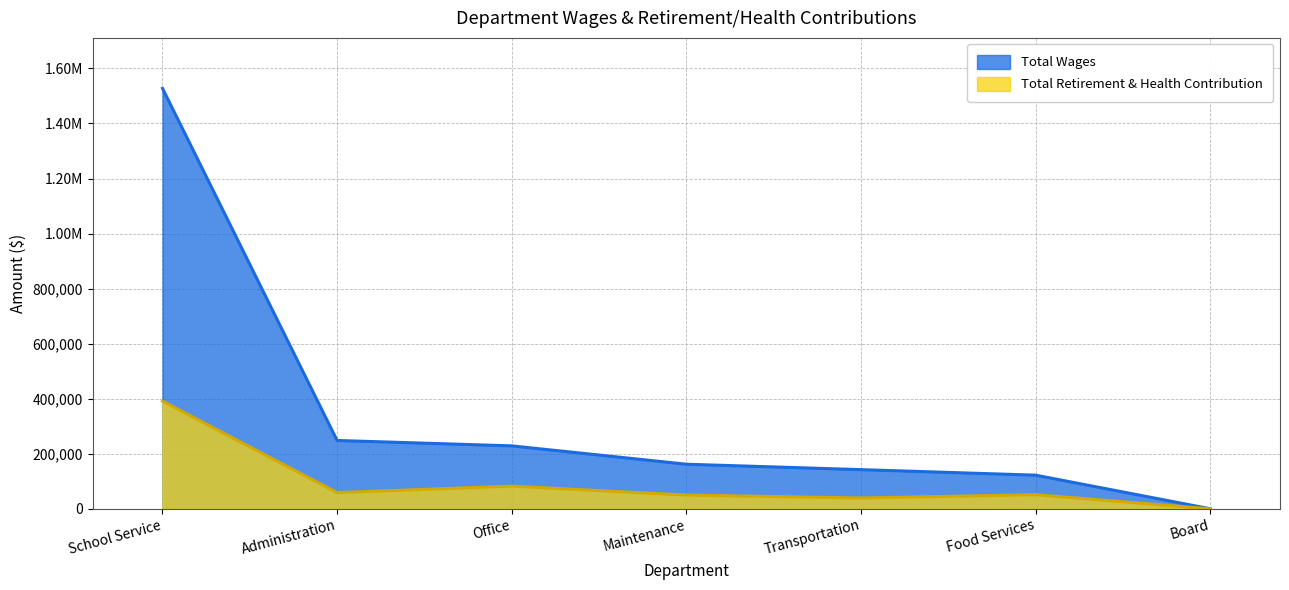

Reading left to right, list all the values displayed in this chart.

Total Wages: School Service=1527598	Administration=248262	Office=228693	Maintenance=161988	Transportation=142284	Food Services=122226	Board=240
Total Retirement & Health Contribution: School Service=391467	Administration=58934	Office=82311	Maintenance=49987	Transportation=39317	Food Services=51293	Board=0